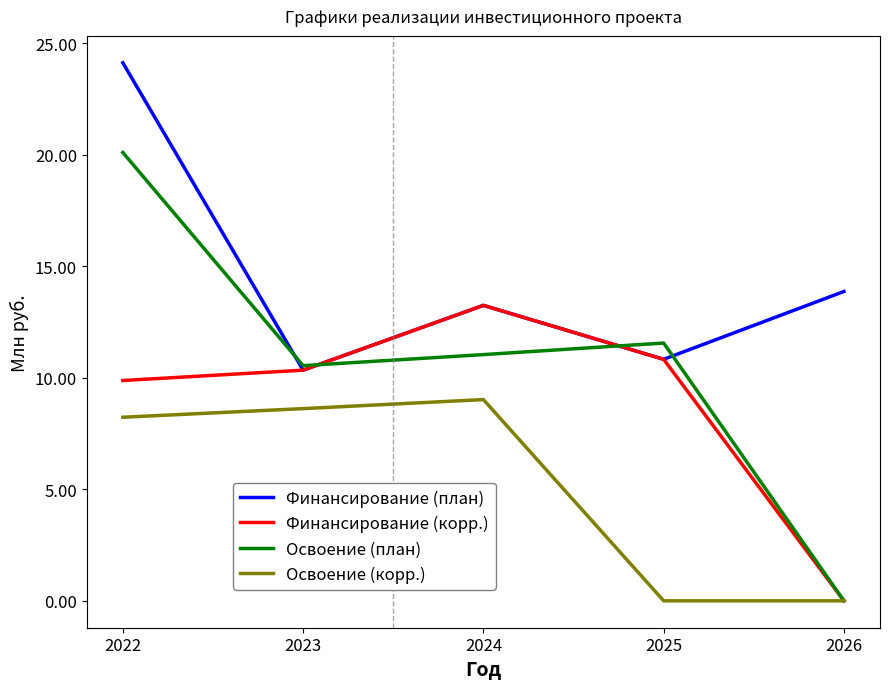

The value of Освоение (корр.) at 2026 is 0.0. True or false?

True